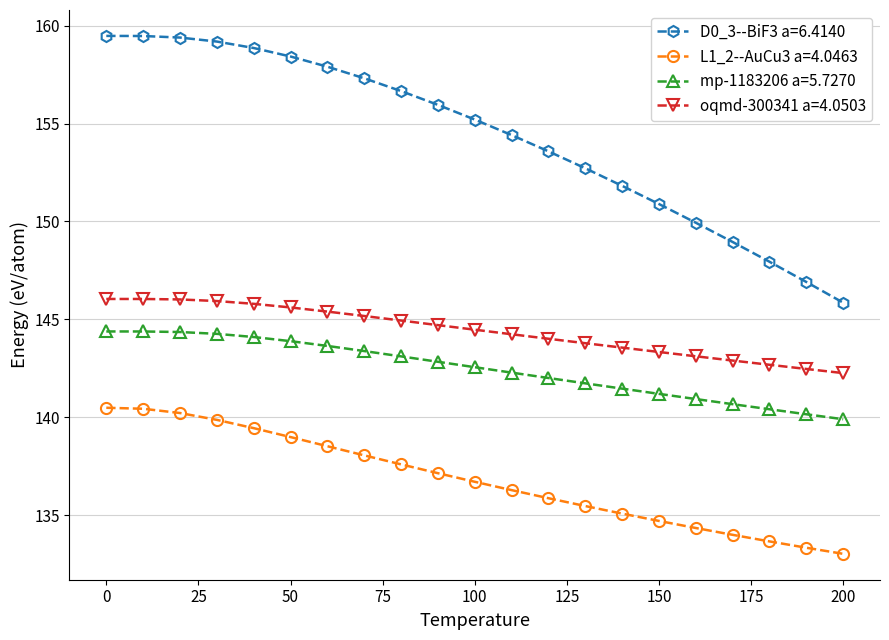

What is the difference between the second highest and second lowest values in the mp-1183206 a=5.7270 series?

4.2